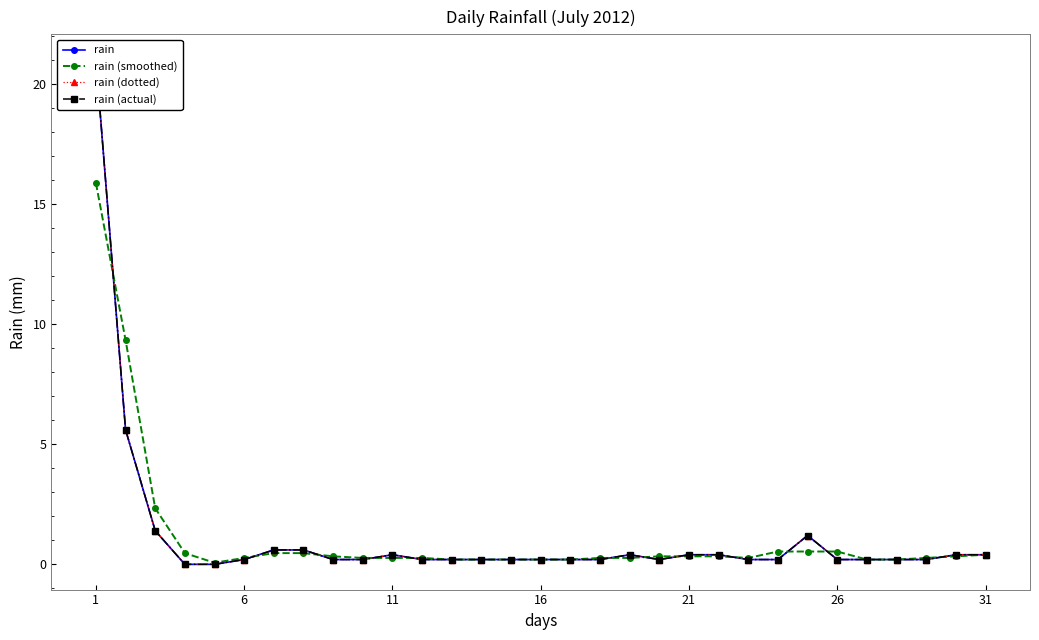

Count the number of categories in the chart.

31